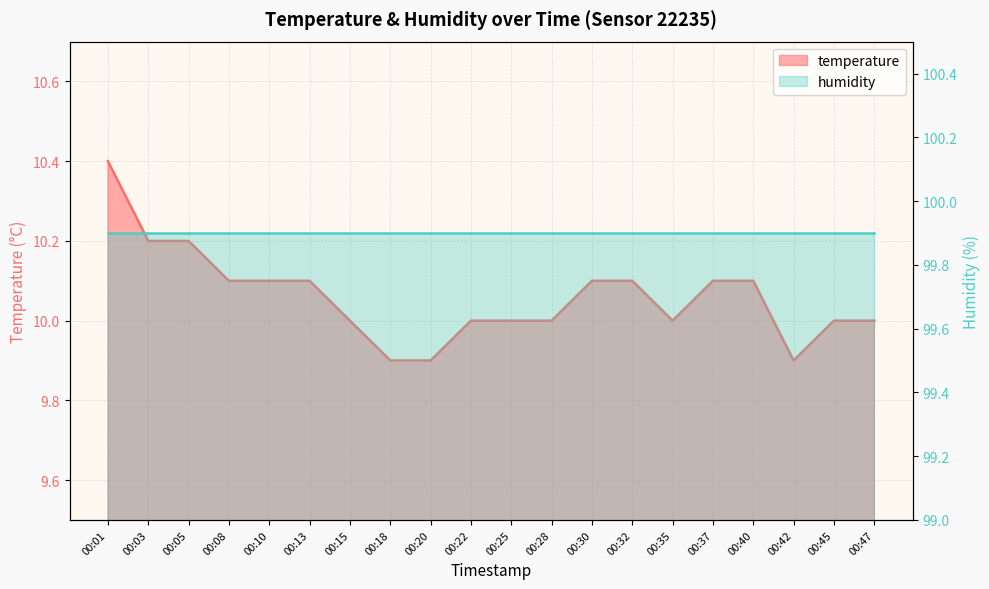

True or false: the data shows 15.4 at 00:45.

False